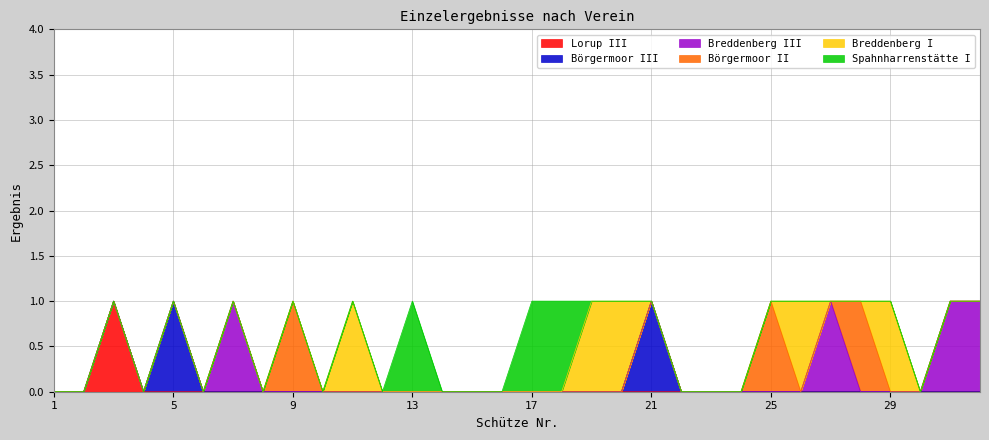

What are all the series names shown in the legend?

Lorup III, Börgermoor III, Breddenberg III, Börgermoor II, Breddenberg I, Spahnharrenstätte I